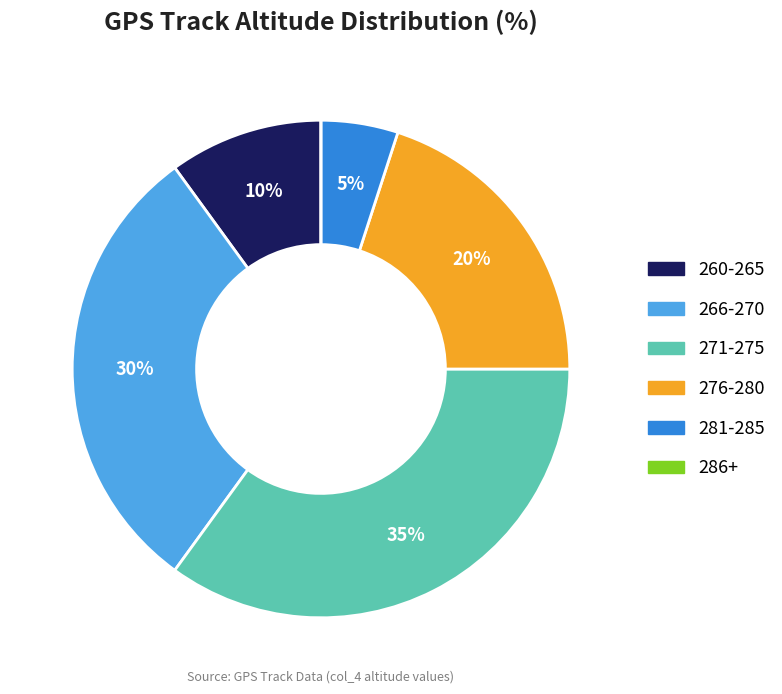

Is there any slice that represents more than half of the pie?

No